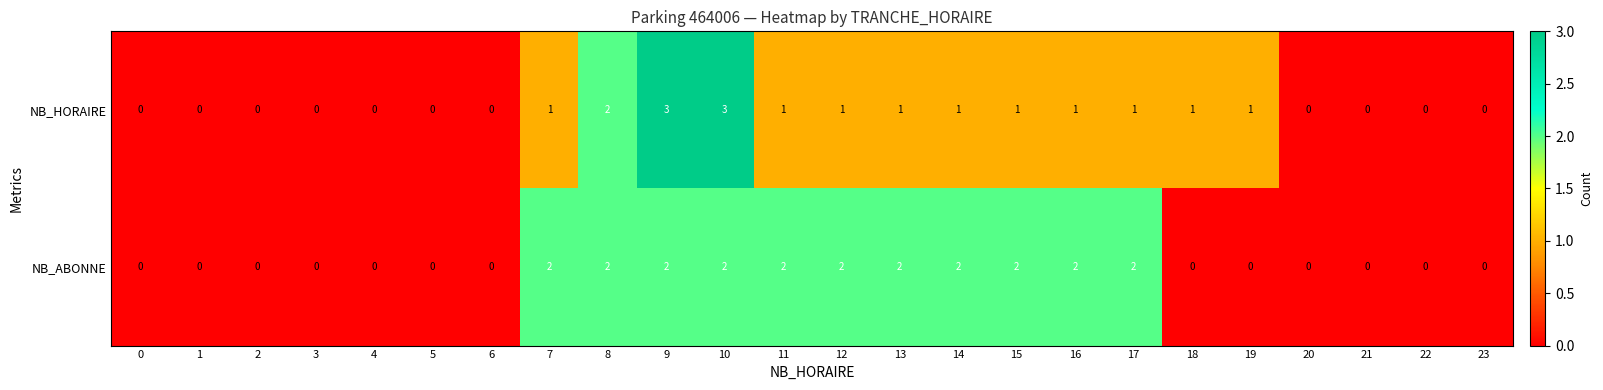

Which series has the widest spread of values?

NB_HORAIRE